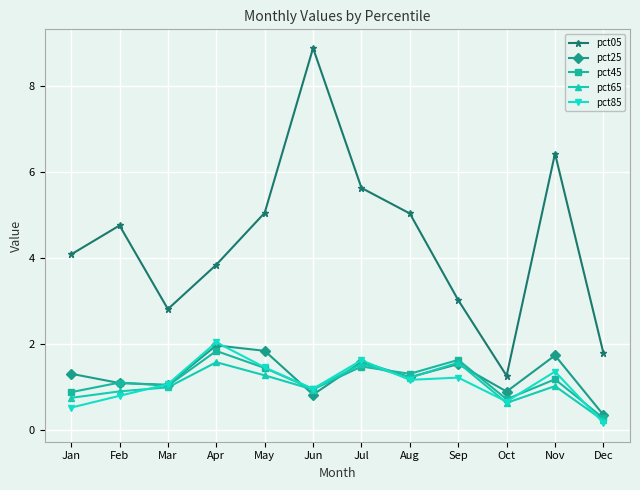

Which category has the highest value across all series?

Jun